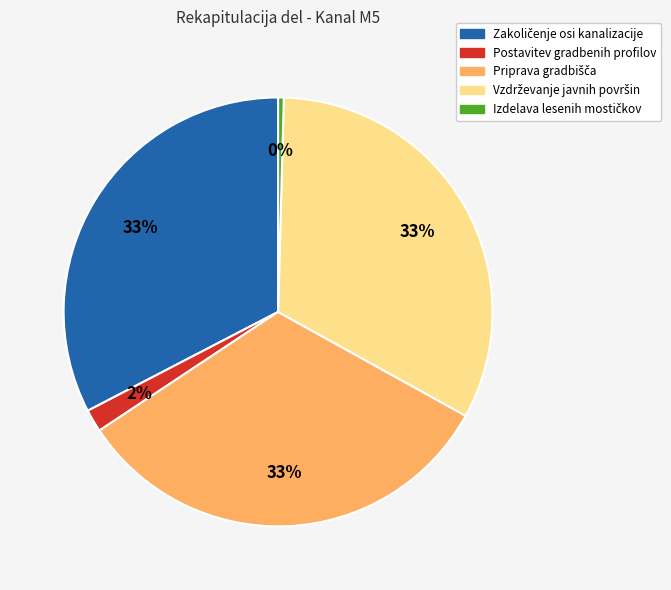

What percentage is the Postavitev gradbenih profilov slice, to the nearest percent?

2%